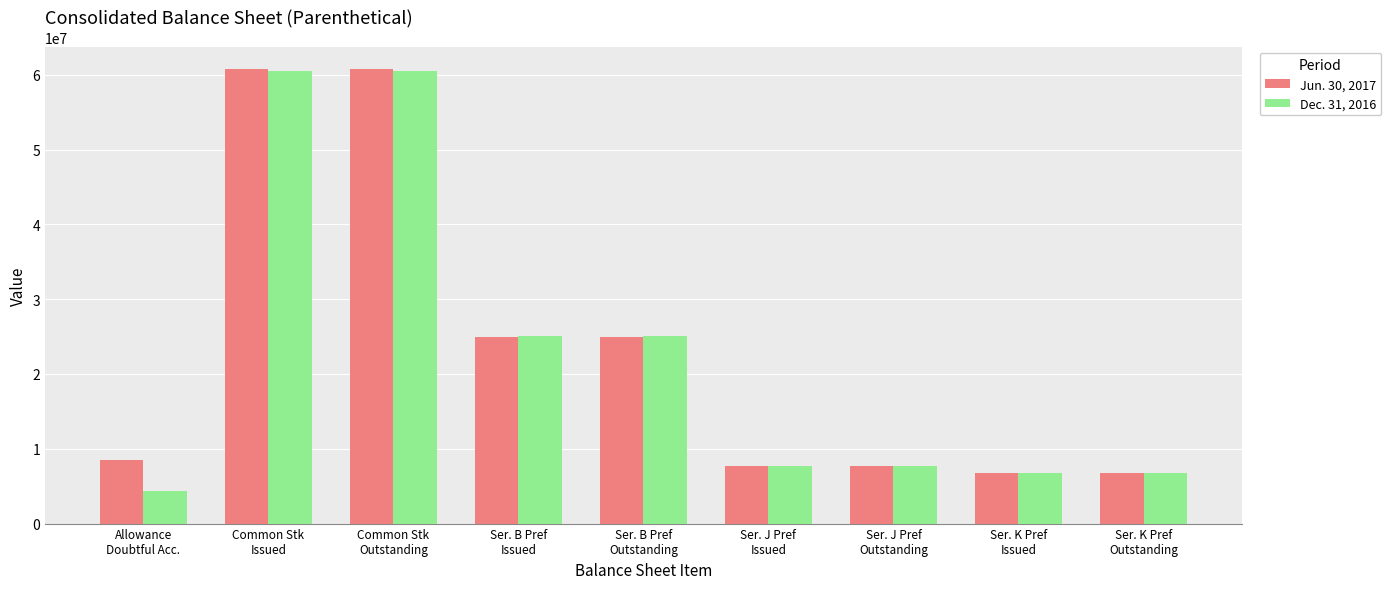

The value of Dec. 31, 2016 at Ser. J Pref
Issued is 7700000. True or false?

True